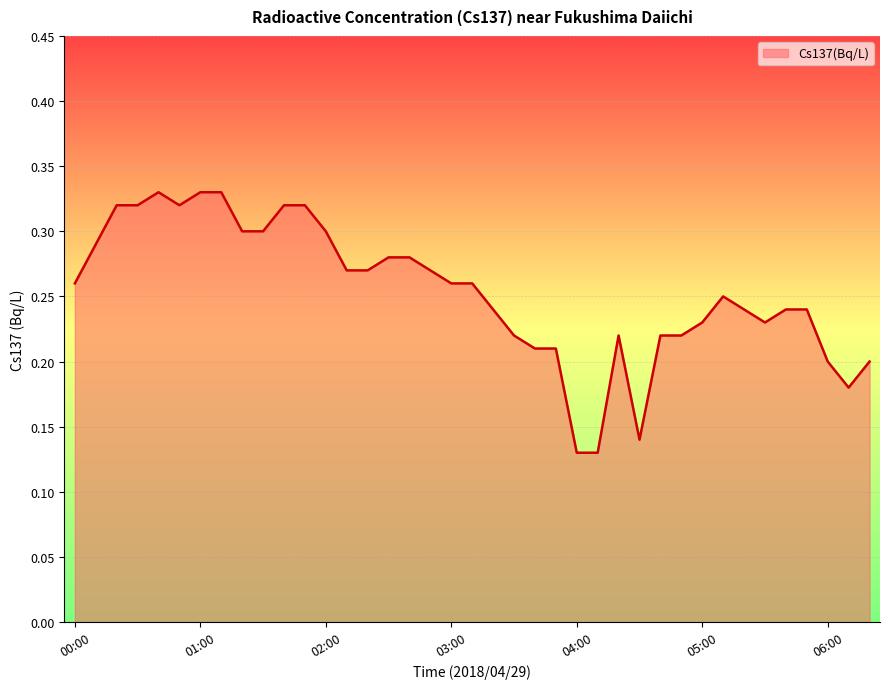

Does the chart display data point markers on the line(s)?

No